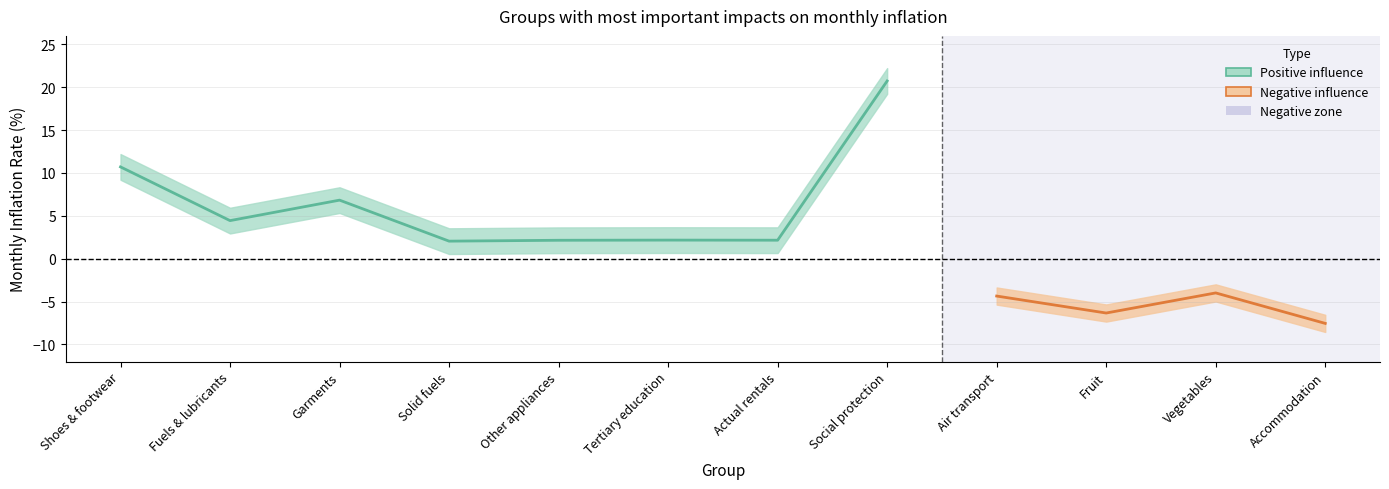

What is the difference between the maximum and minimum values in the Monthly inflation % series?

28.3